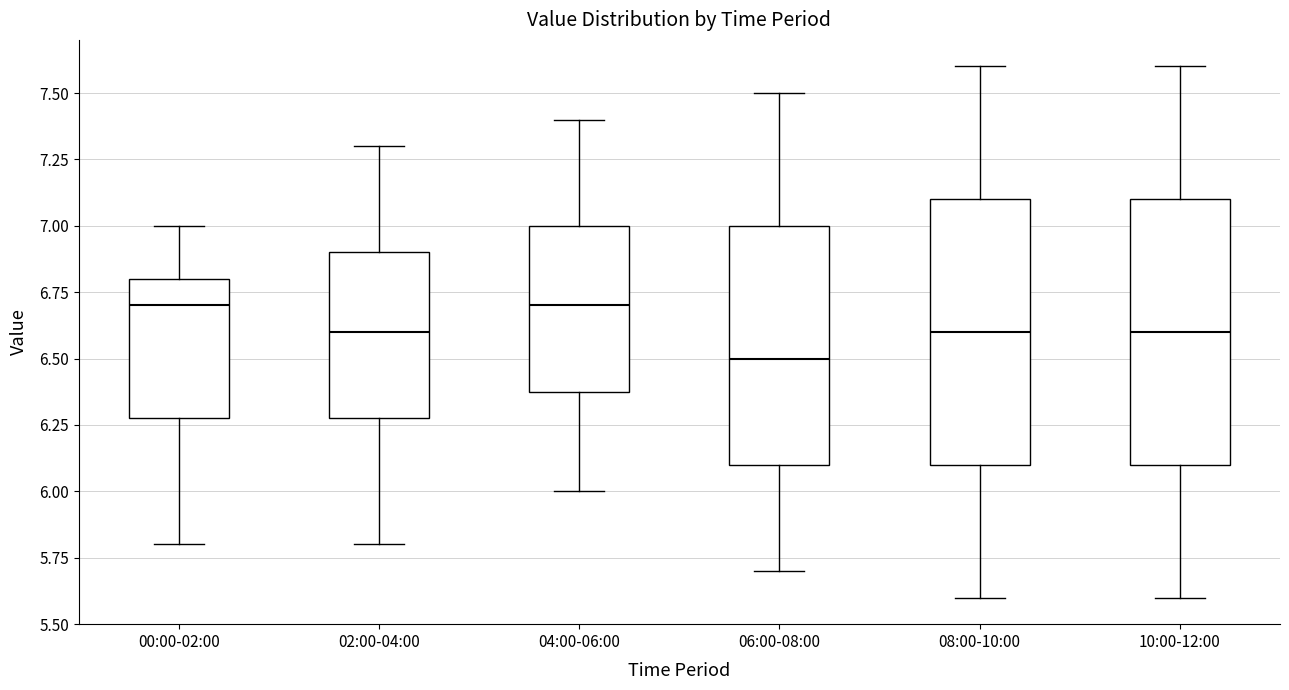

Where does the upper whisker of the box for 02:00-04:00 end on the y-axis? The values are not printed on the chart, so give them approximately, as read against the axis.

7.3